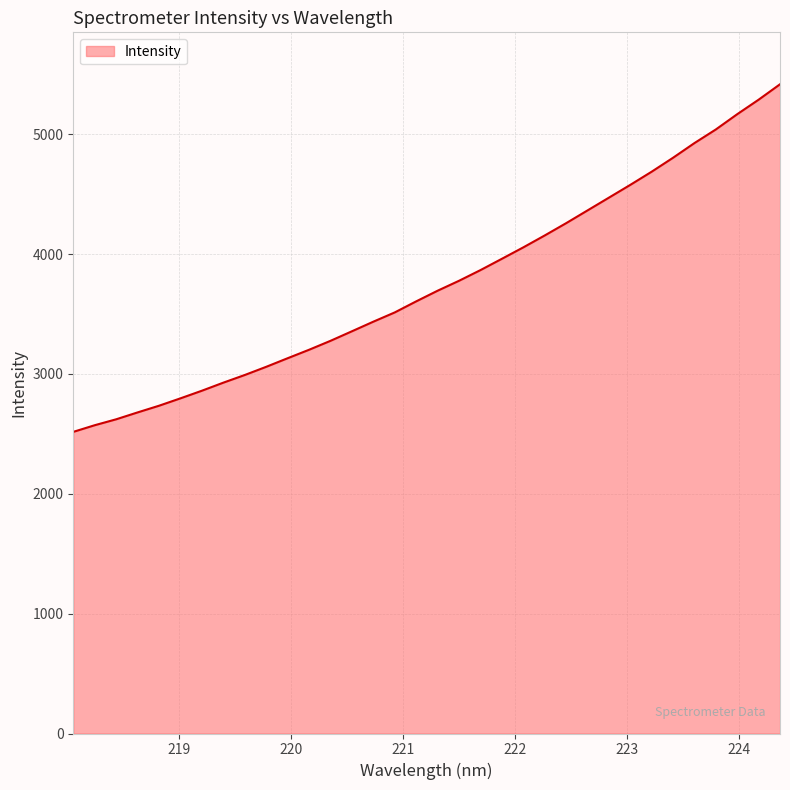

What is the minimum value shown in the chart?

2516.3